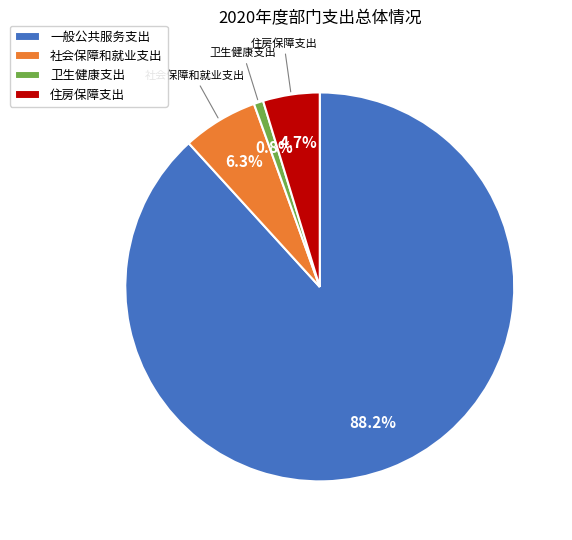

To the nearest percent, what portion does 一般公共服务支出 represent?

88%